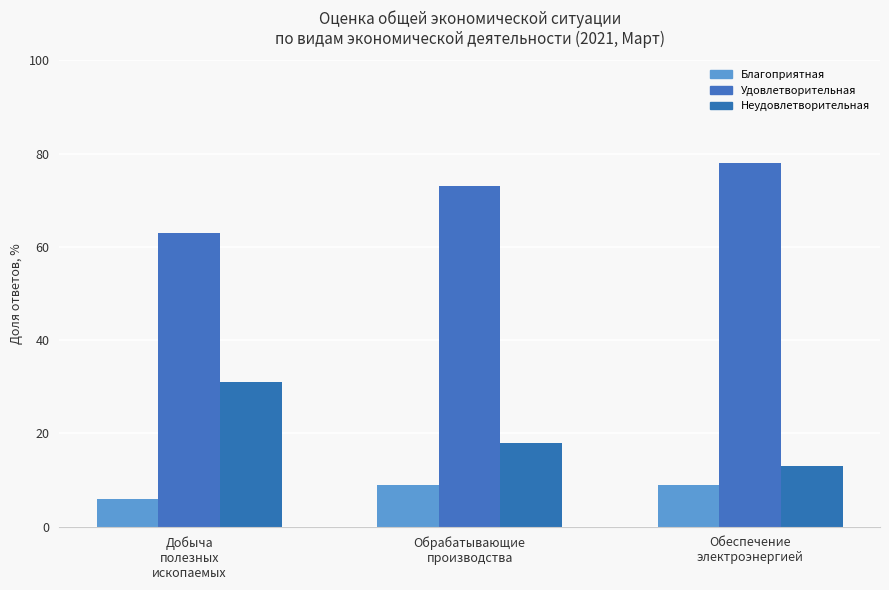

What is the sum of all Благоприятная values?

24